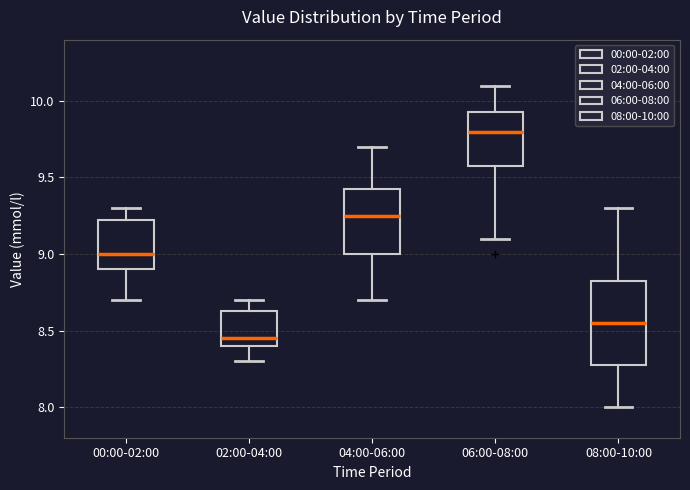

Which box's median line is the highest?

06:00-08:00